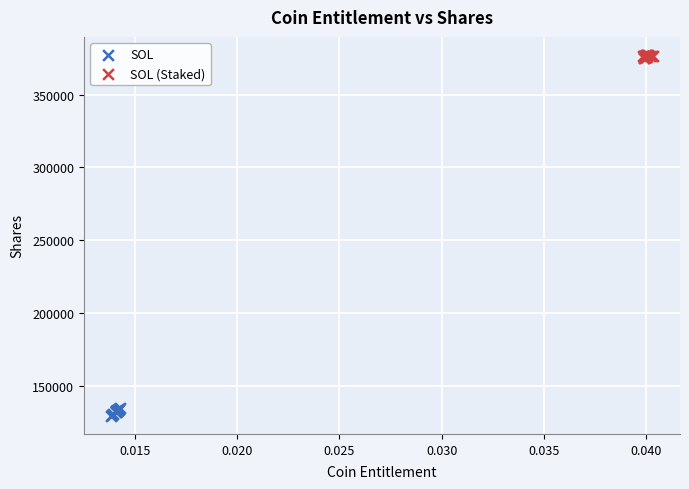

Which series reaches the maximum Y coordinate?

SOL (Staked)